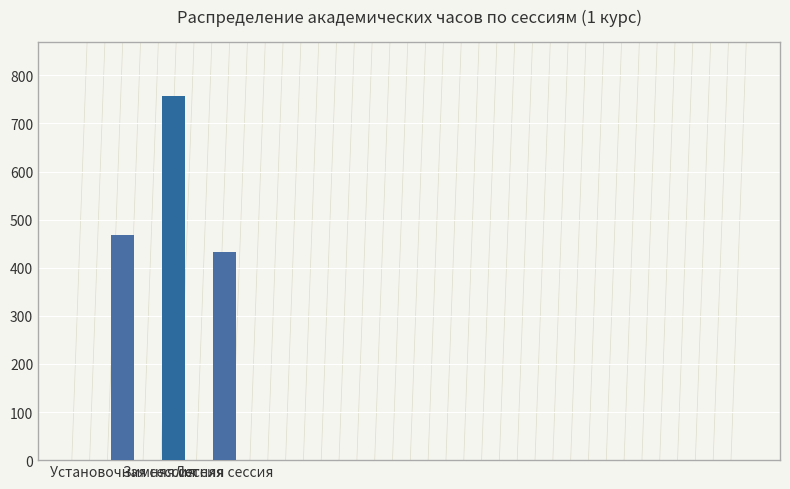

What is the sum of the values at Зимняя сессия and Установочная сессия?

1224